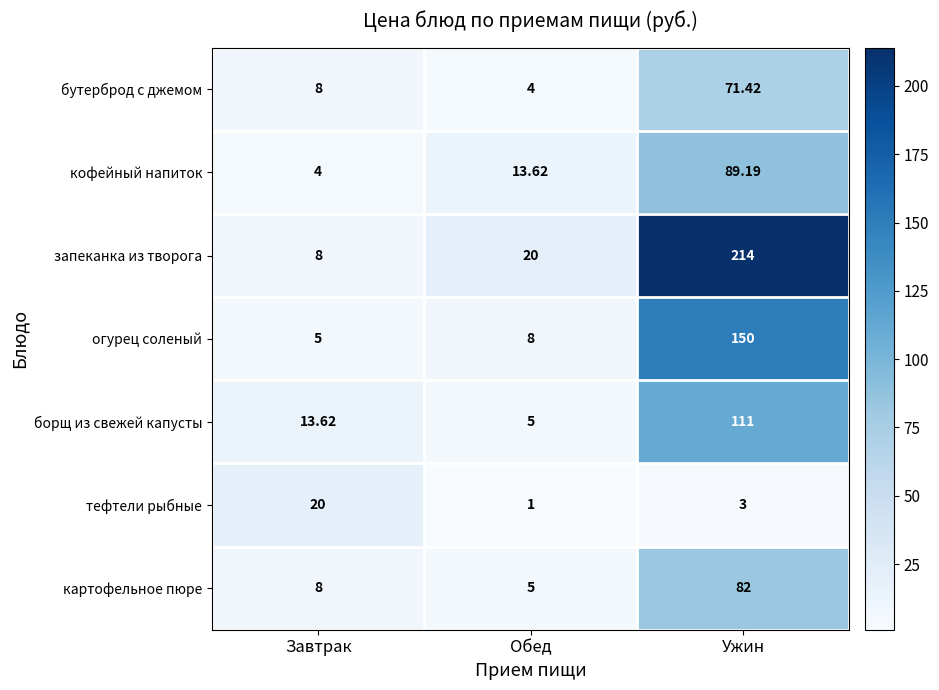

At which category does the chart reach its peak across all series?

Ужин